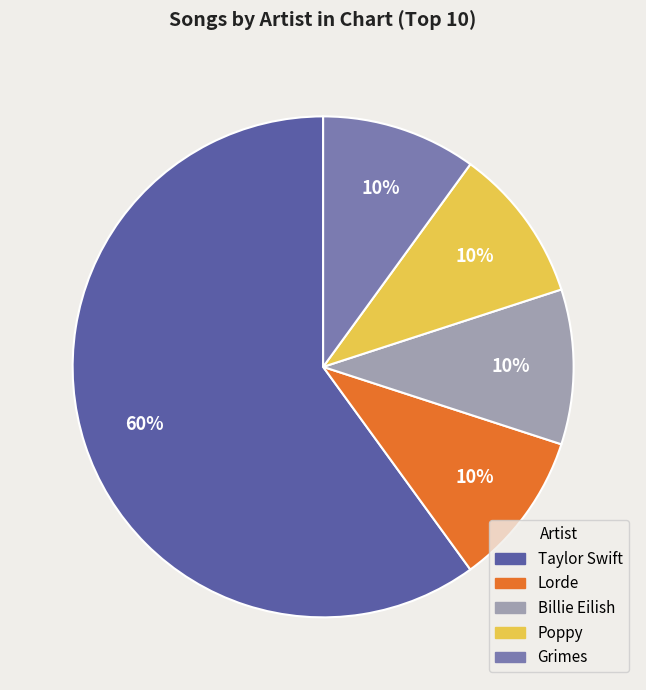

Which category has the biggest portion of the pie?

Taylor Swift